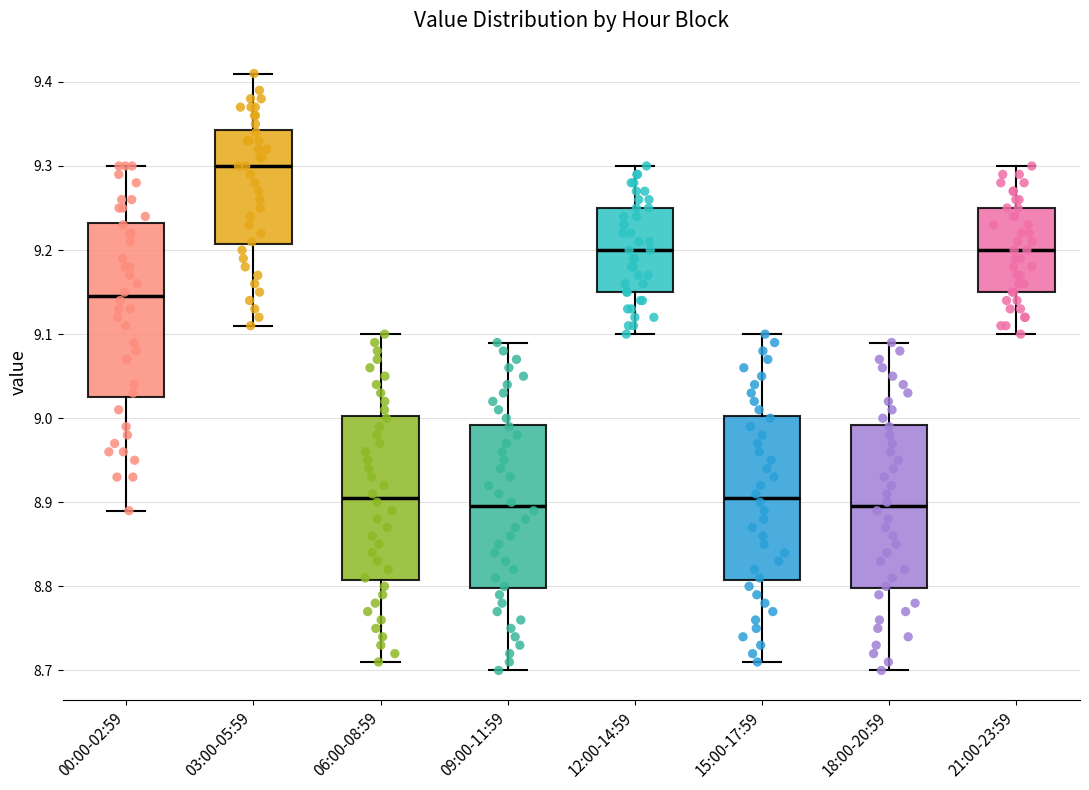

Comparing the boxes themselves (not the whiskers), which one is the tallest?

00:00-02:59